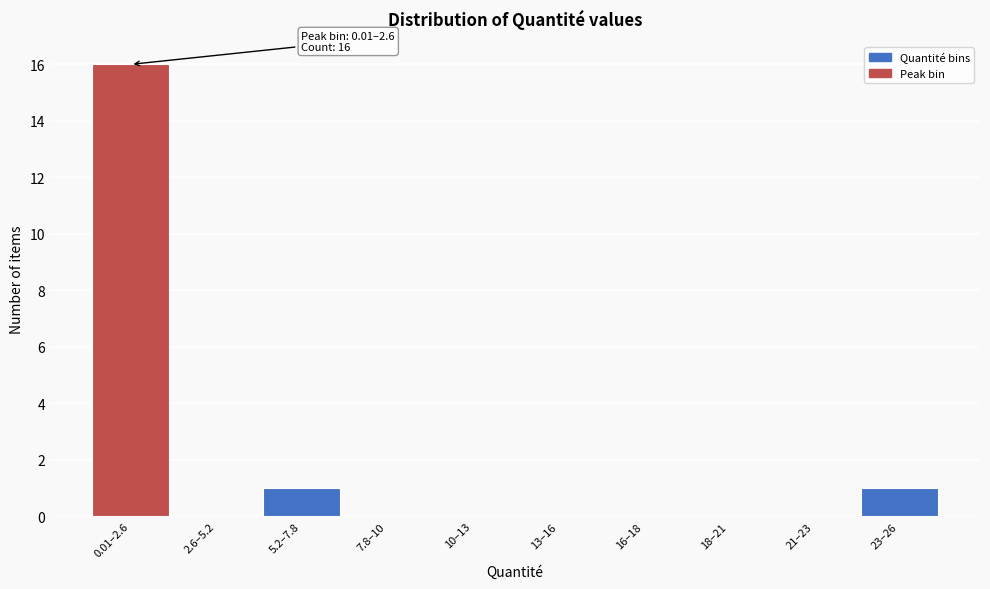

Reading right to left, transcribe all the data shown in this chart.

23–26=1	21–23=0	18–21=0	16–18=0	13–16=0	10–13=0	7.8–10=0	5.2–7.8=1	2.6–5.2=0	0.01–2.6=16